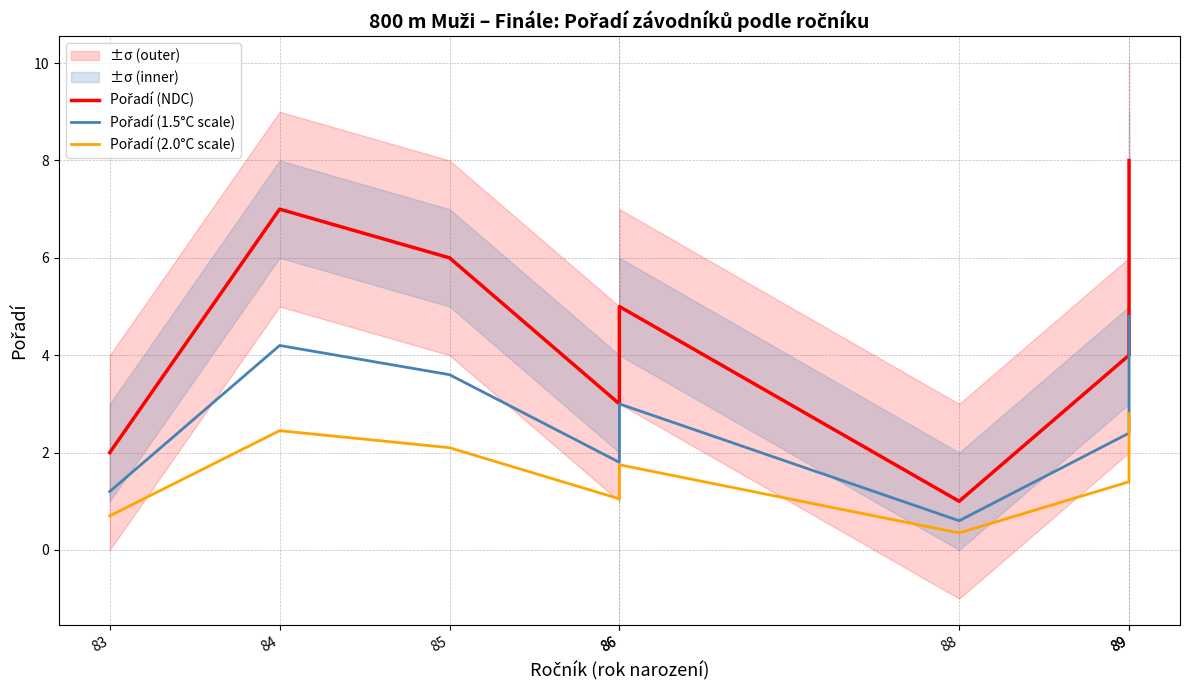

The value of Pořadí (1.5°C scale) at 89 is 3.3. True or false?

False